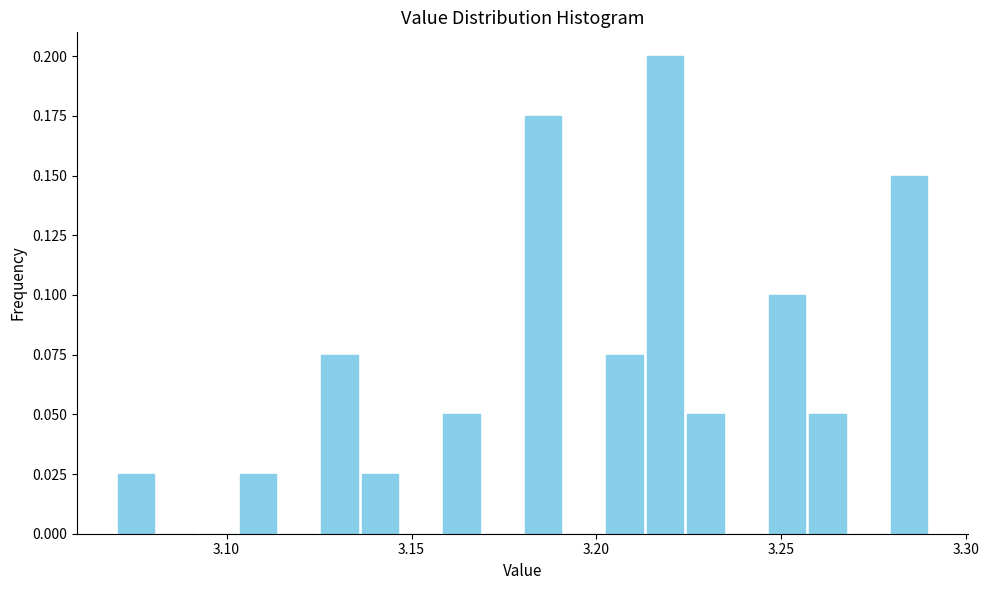

Around what value on the x-axis is the tallest bar? Give the approximate position of its centre, as read against the axis.

3.220